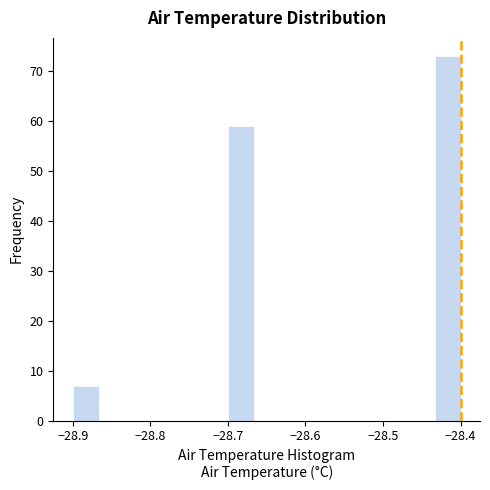

Read against the x-axis, roughly where is the centre of the tallest bar?

-28.42